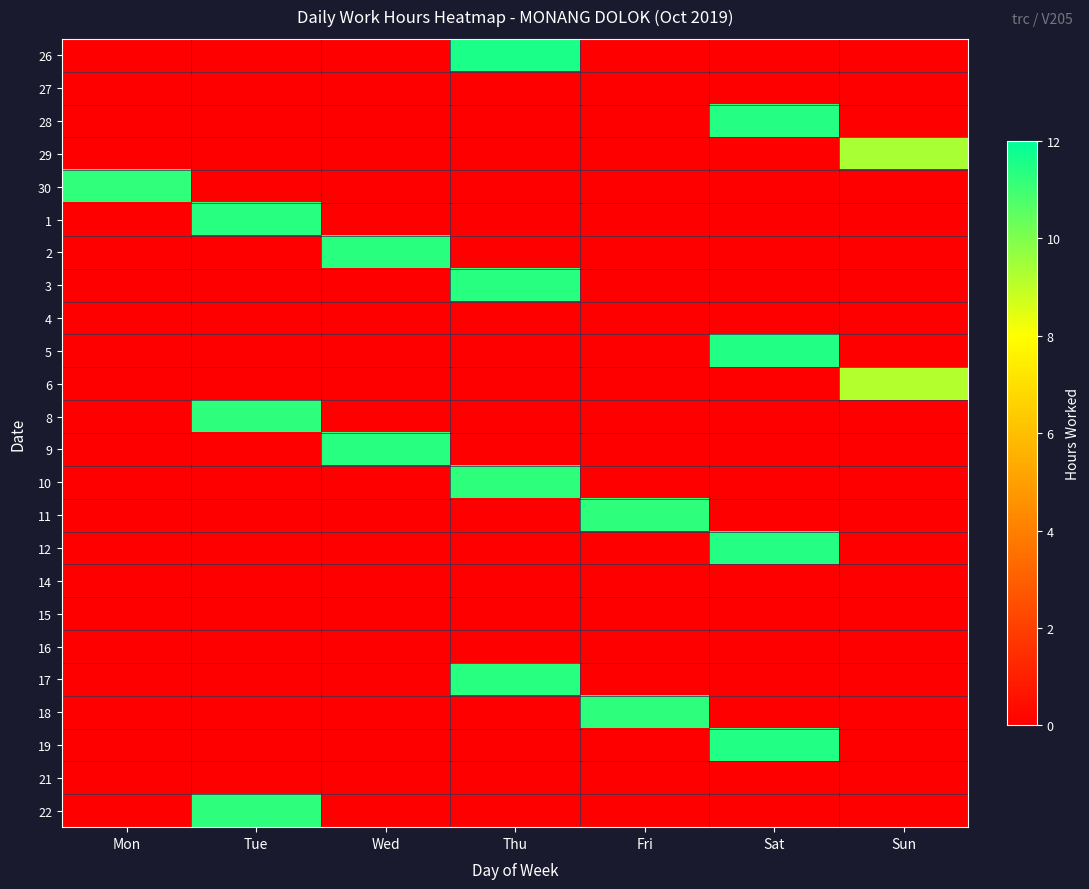

List the series in order of their peak value, highest first.

26, 5, 19, 28, 12, 9, 1, 17, 3, 2, 11, 18, 10, 22, 8, 30, 29, 6, 27, 4, 14, 15, 16, 21